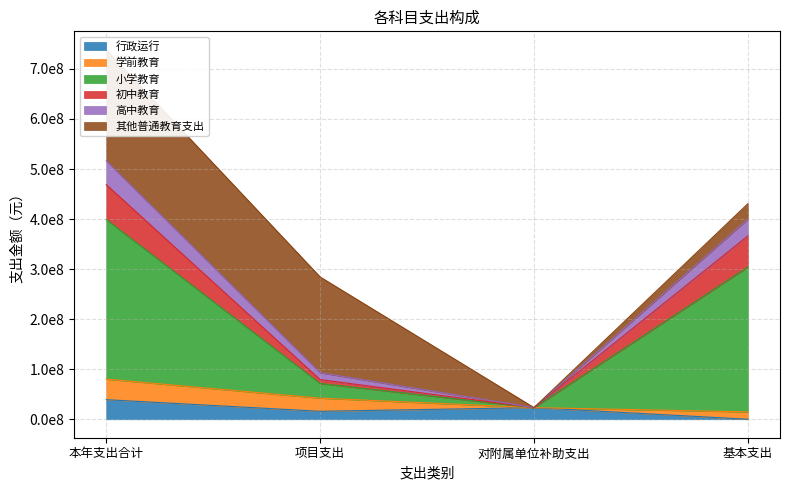

What is the label of the 3rd point from the right?

项目支出